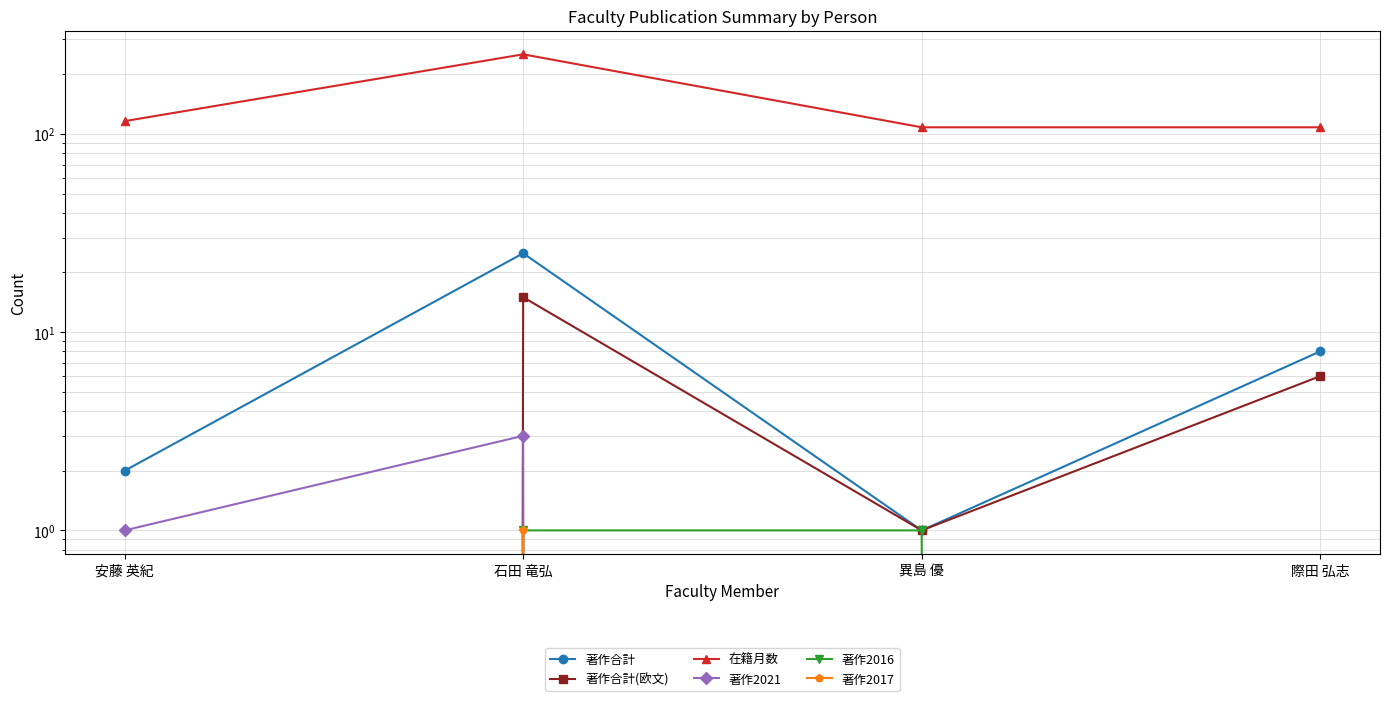

True or false: 著作合計 has a value of 8 at 石田 竜弘.

False